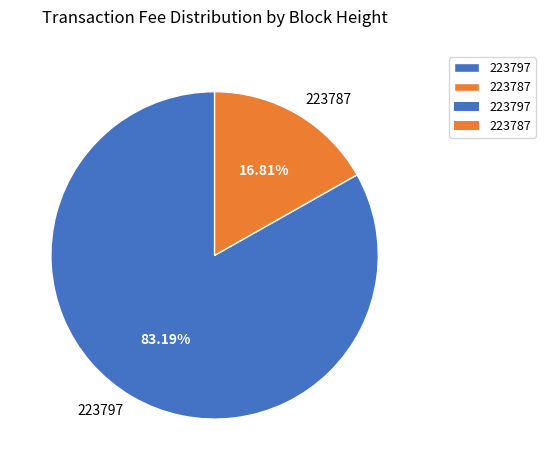

To the nearest percent, what is the combined percentage of 223797 and 223787?

100%